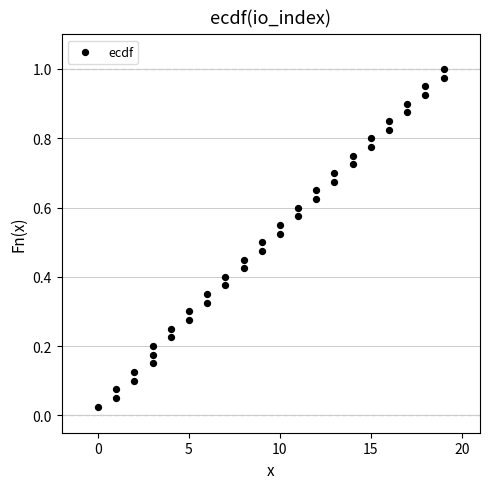

What is the range of X values (max minus min)?

19.0